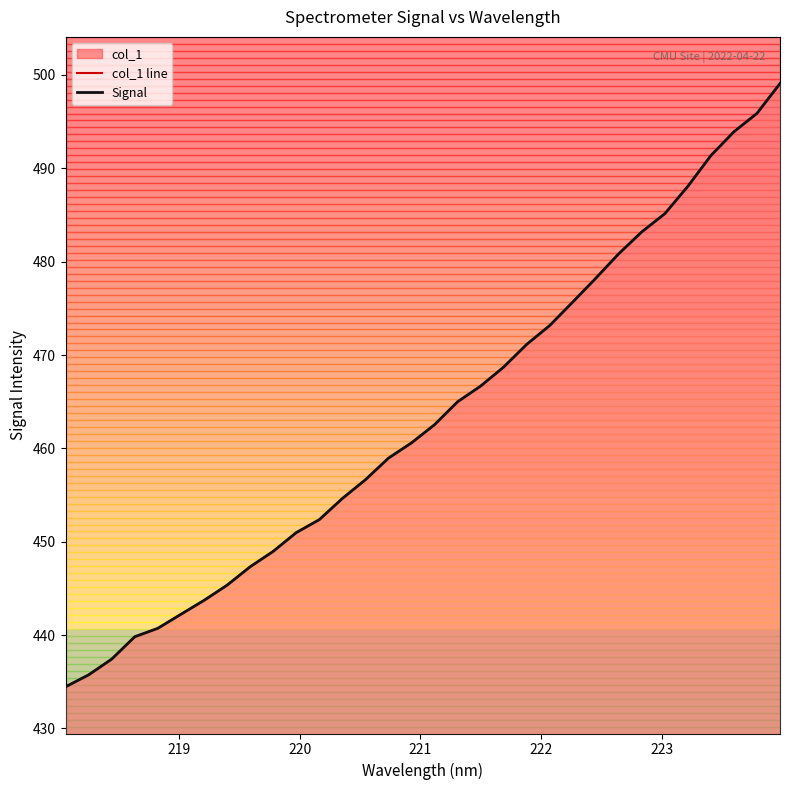

What is the difference between the maximum and minimum values in the Signal series?

64.6